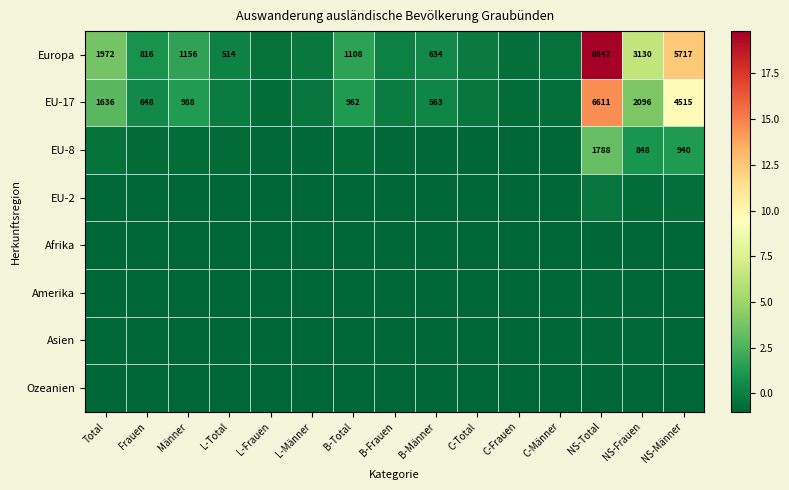

What is the smallest value displayed?

-1.0